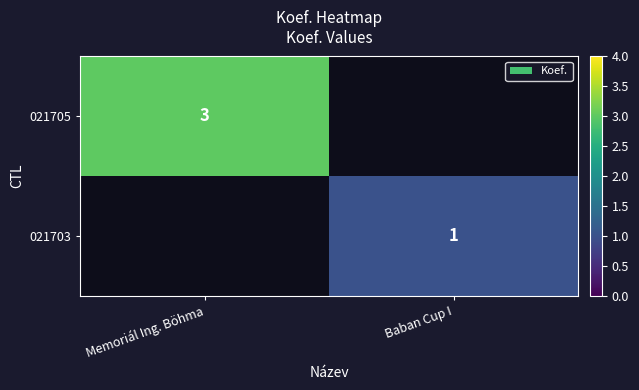

Is it true that 021705 equals 3 at Memoriál Ing. Böhma?

True